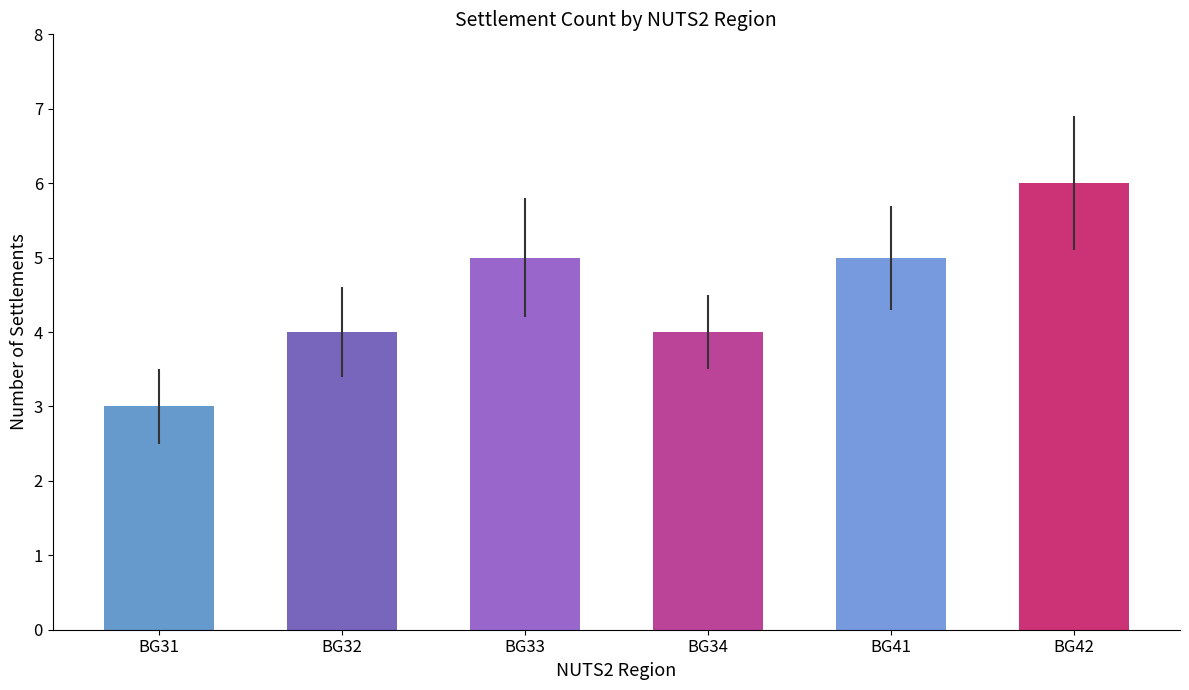

What is the value of the 3rd bar from the left?

5